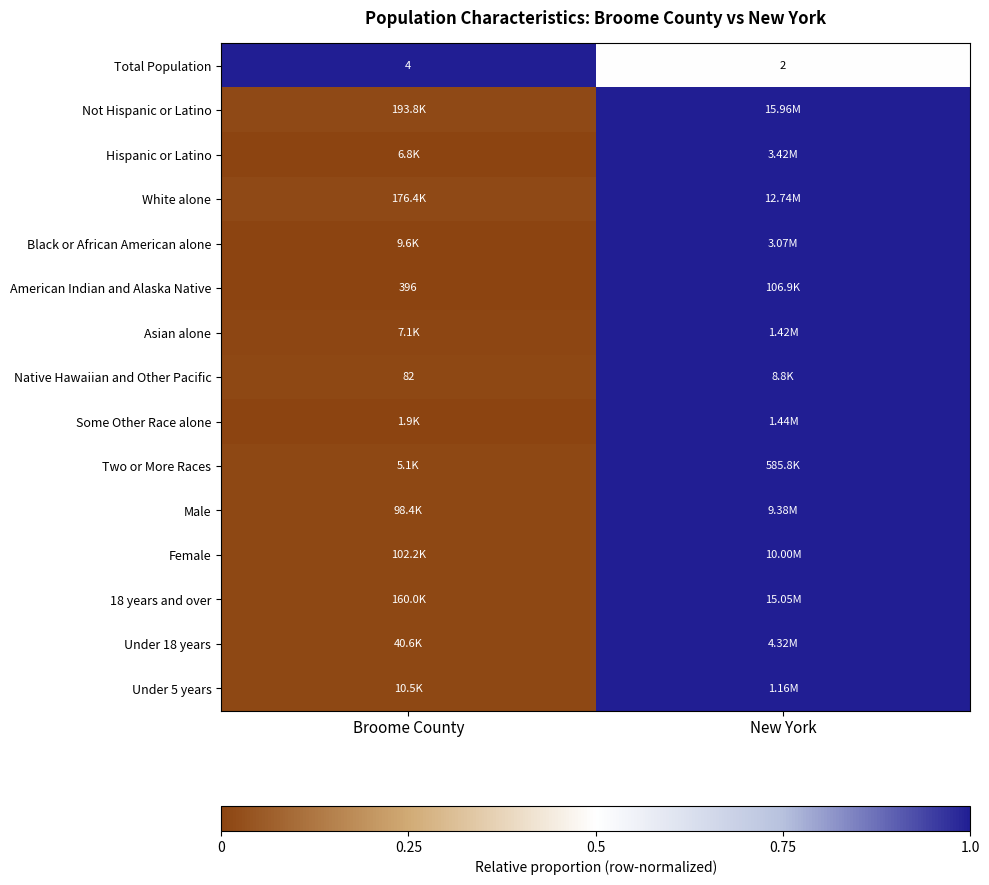

Read the Male value at New York.

1.0